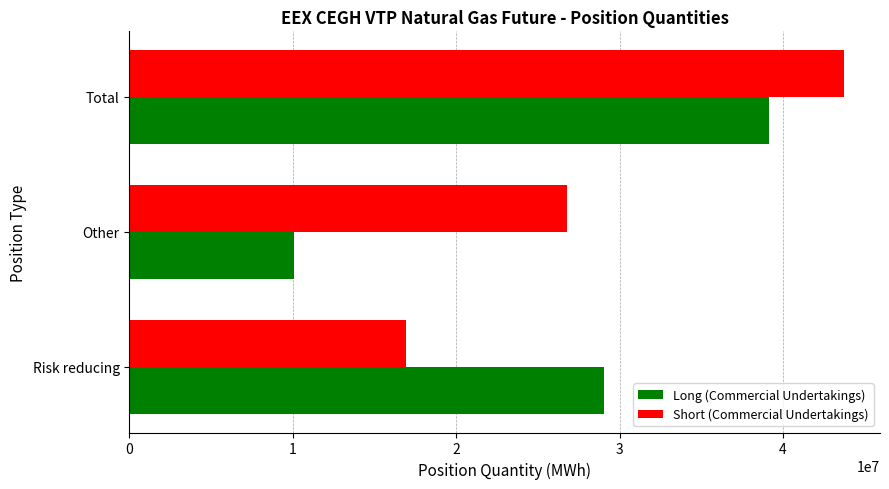

Rank the series at Total from lowest to highest value.

Long (Commercial Undertakings), Short (Commercial Undertakings)